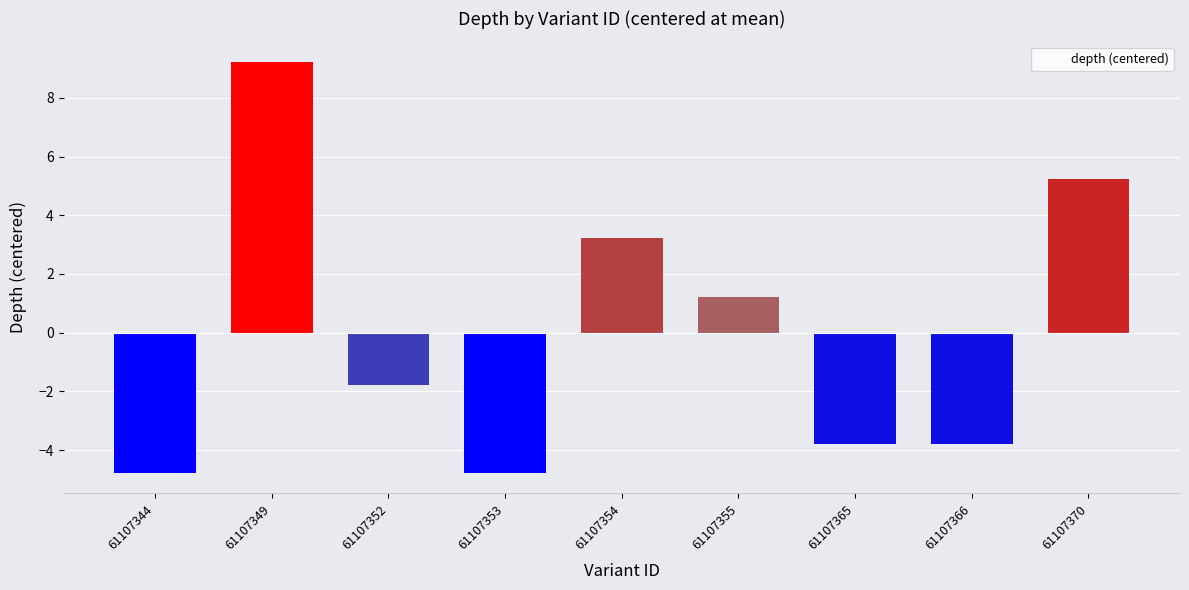

Is it true that the value at 61107366 is -3.8?

True